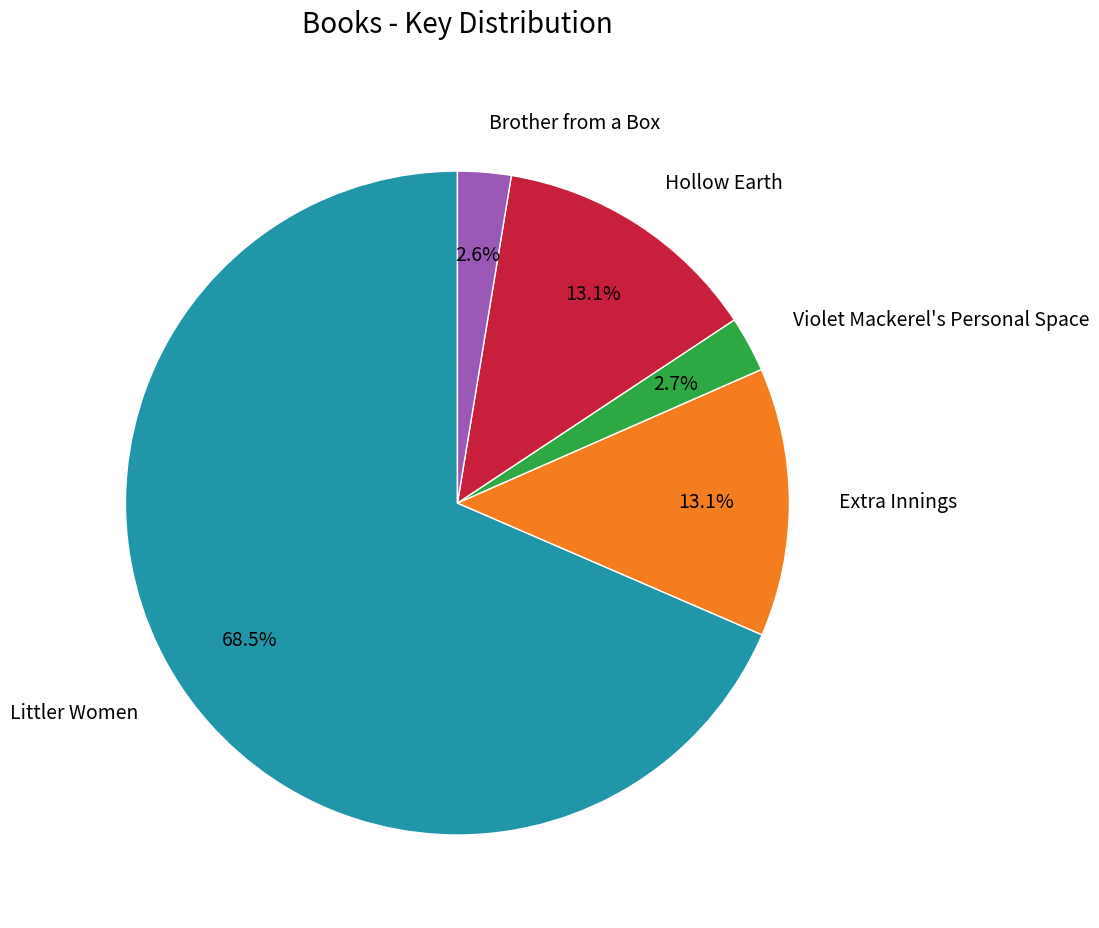

What is the total percentage of Brother from a Box and Hollow Earth?

15.7%